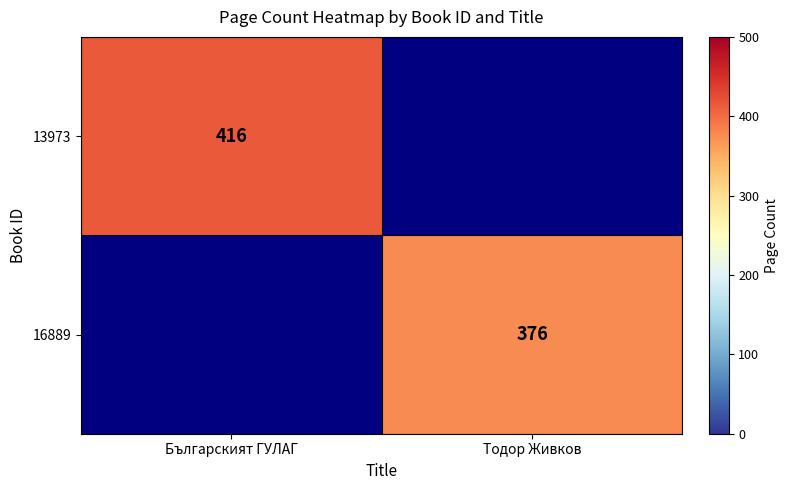

True or false: 16889 has a value of 376 at Тодор Живков.

True